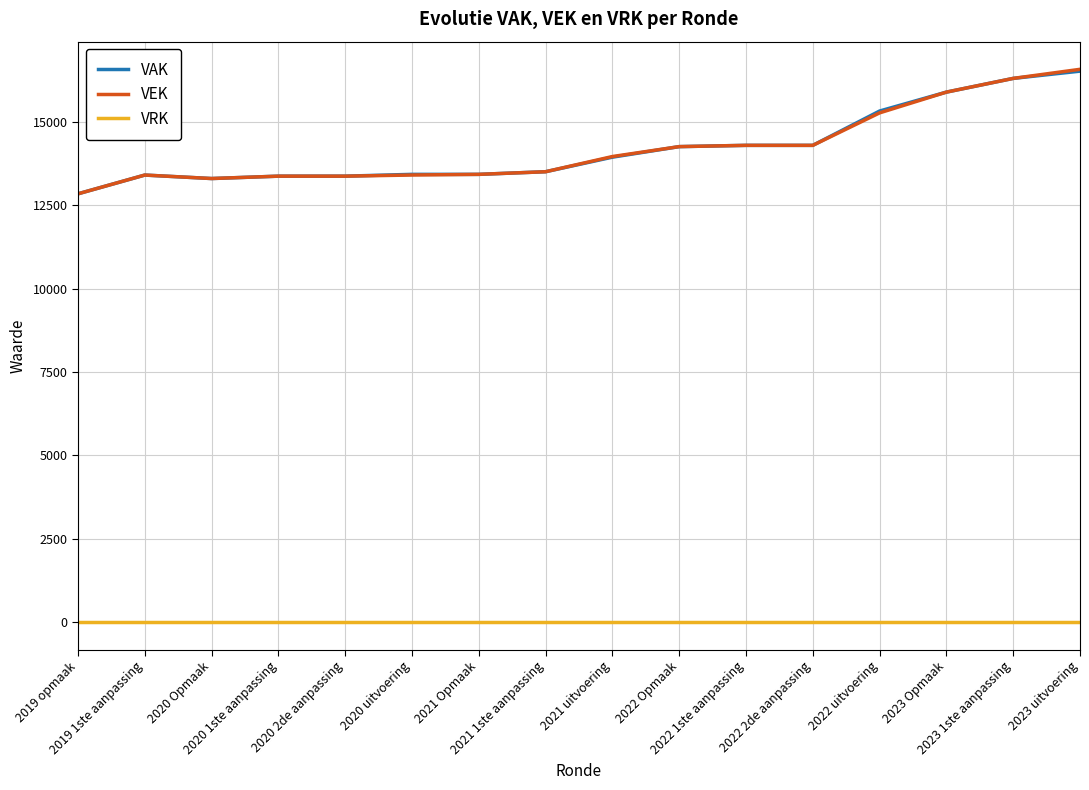

The value of VRK at 2023 Opmaak is 0. True or false?

True